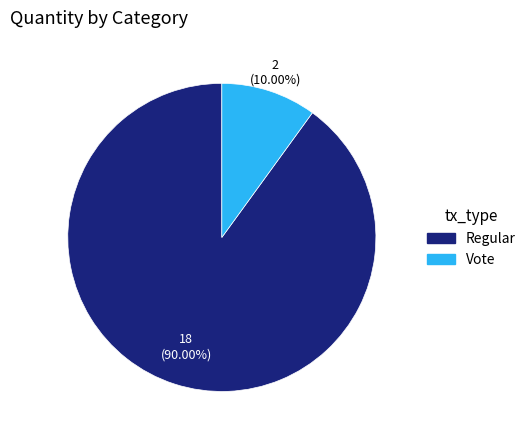

Which category has the biggest portion of the pie?

Regular